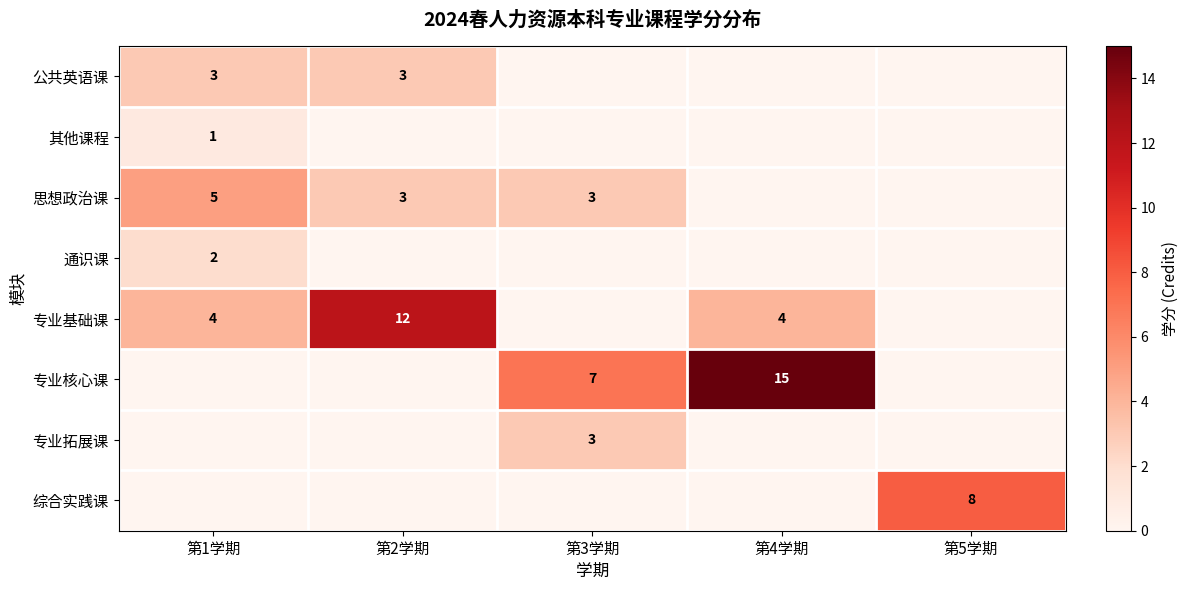

Is it true that 通识课 equals 2 at 第1学期?

True